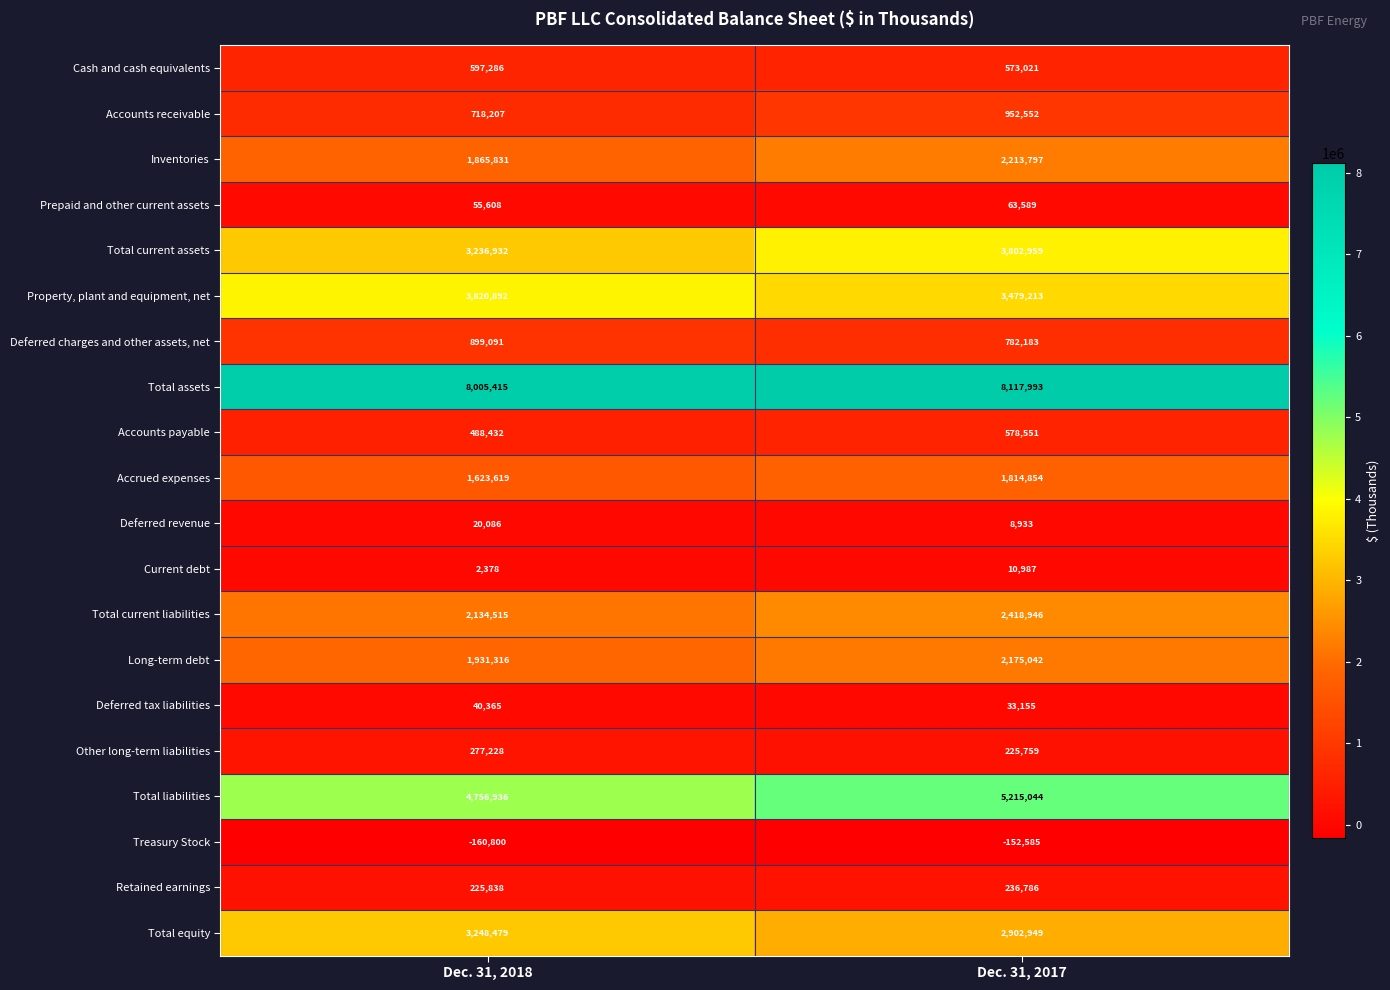

What is the difference between the maximum and minimum values in the Prepaid and other current assets series?

7981